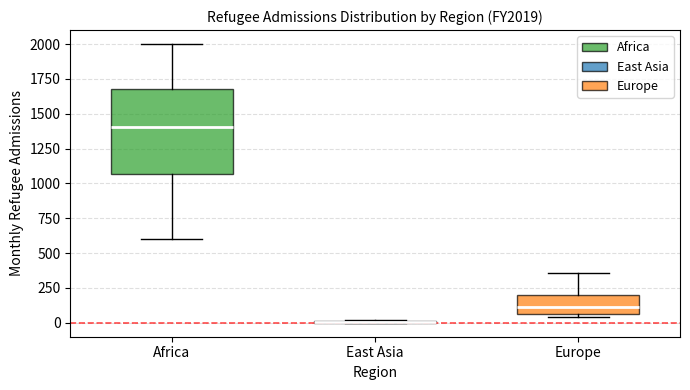

Reading left to right, transcribe this box plot: for each box, give where its median line is, the range the box spans, and where its two whiskers end, as read against the y-axis. The values are not printed on the chart, so give them approximately, as read against the axis.

Africa: median 1400, box 1050 to 1700, whiskers 600 to 2000
East Asia: box collapsed to a line at 0, whiskers 0 to 0
Europe: median 100, box 50 to 200, whiskers 50 (just below the box's lower edge) to 350